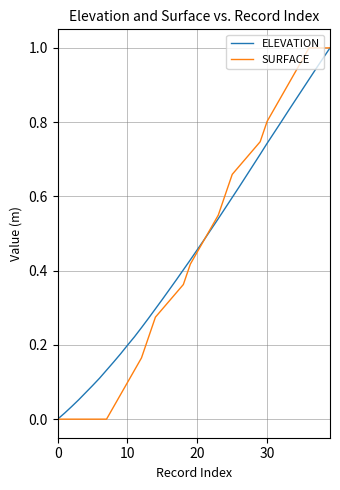

The ELEVATION series shows 0.2 at 10. True or false?

True